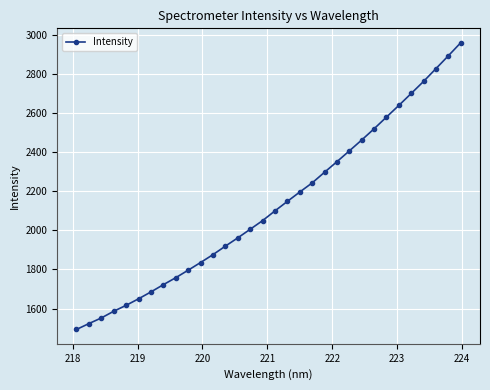

True or false: the data has more than 2 interior local peaks.

False